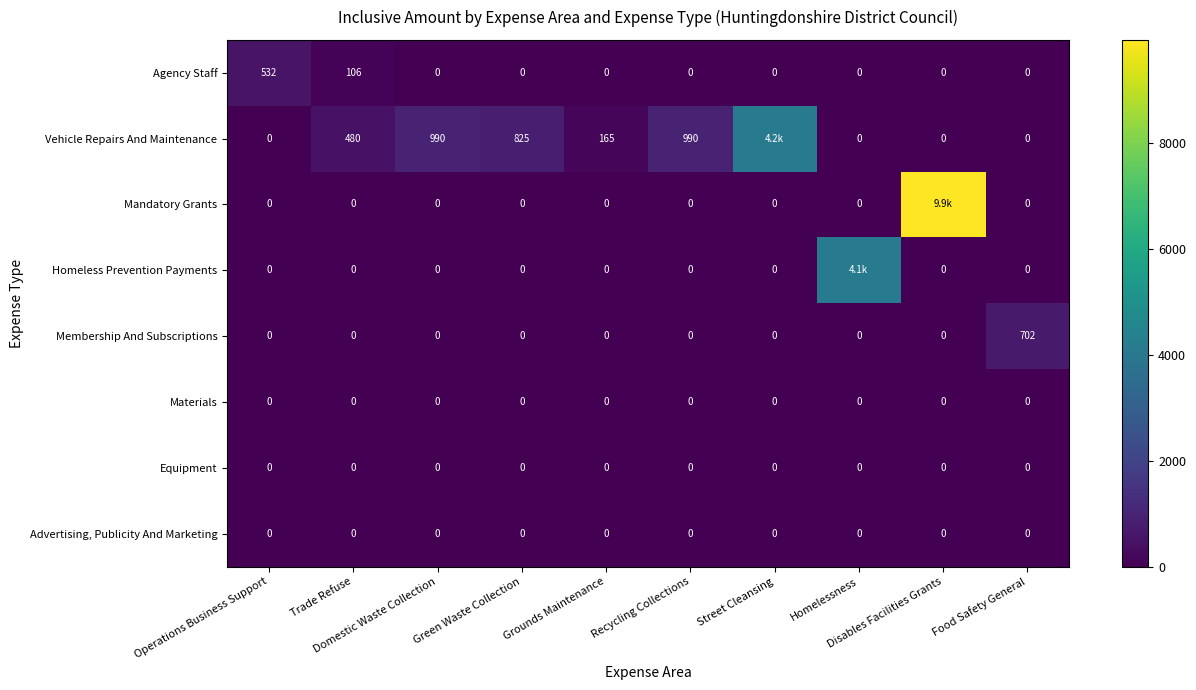

Is it true that Membership And Subscriptions equals 241.7 at Recycling Collections?

False